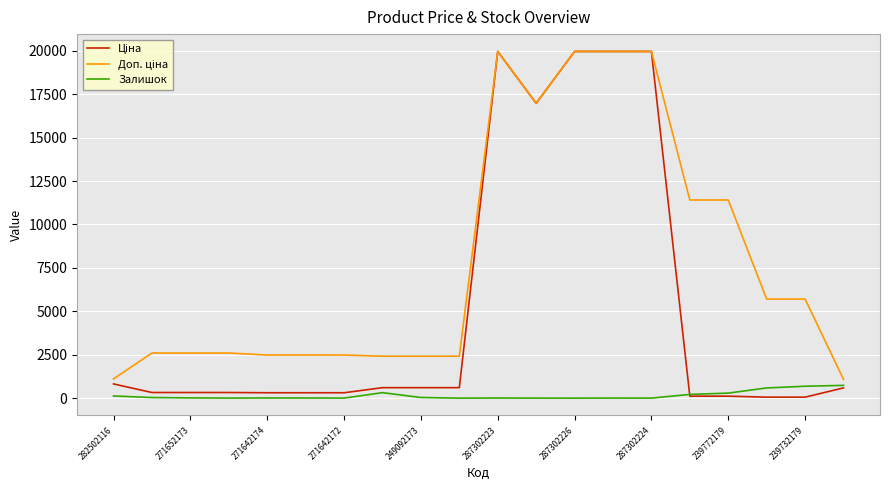

What is the maximum value shown in the chart?

19964.2